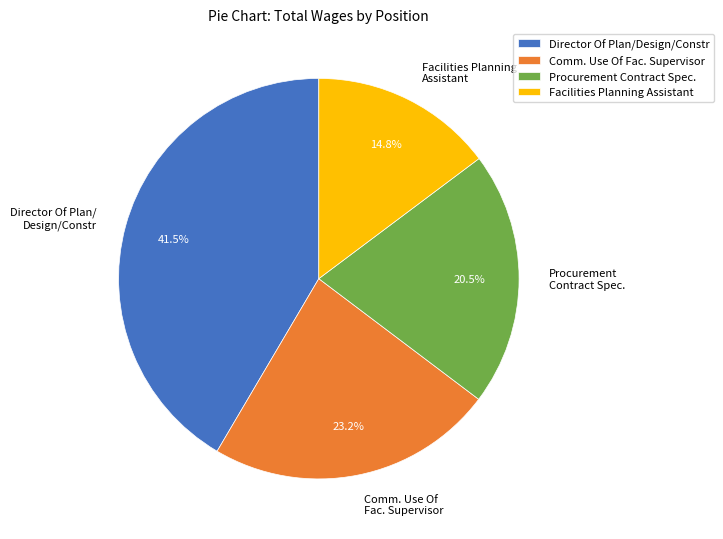

Rank the categories by value from highest to lowest.

Director Of Plan/Design/Constr, Comm. Use Of Fac. Supervisor, Procurement Contract Spec., Facilities Planning Assistant